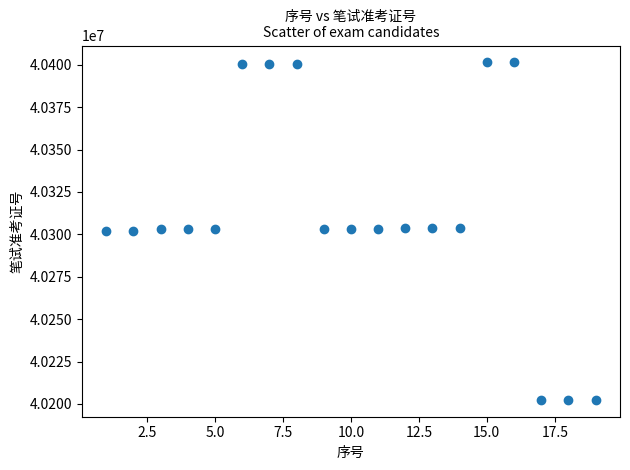

What is the range of X values (max minus min)?

18